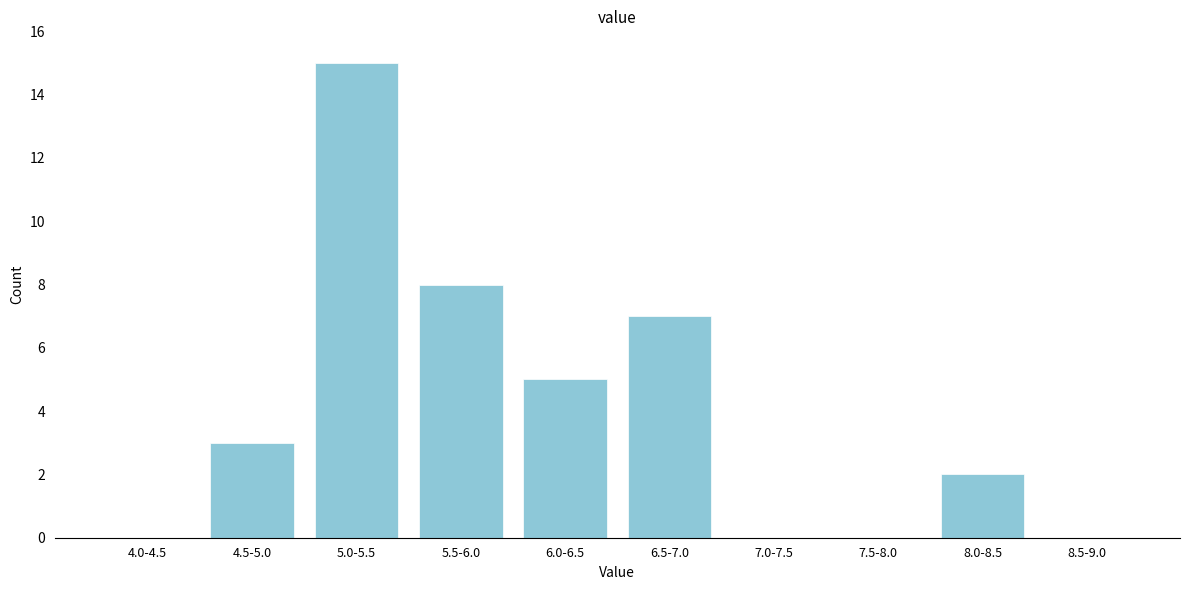

Reading right to left, extract all data points from this chart.

8.5-9.0=0	8.0-8.5=2	7.5-8.0=0	7.0-7.5=0	6.5-7.0=7	6.0-6.5=5	5.5-6.0=8	5.0-5.5=15	4.5-5.0=3	4.0-4.5=0